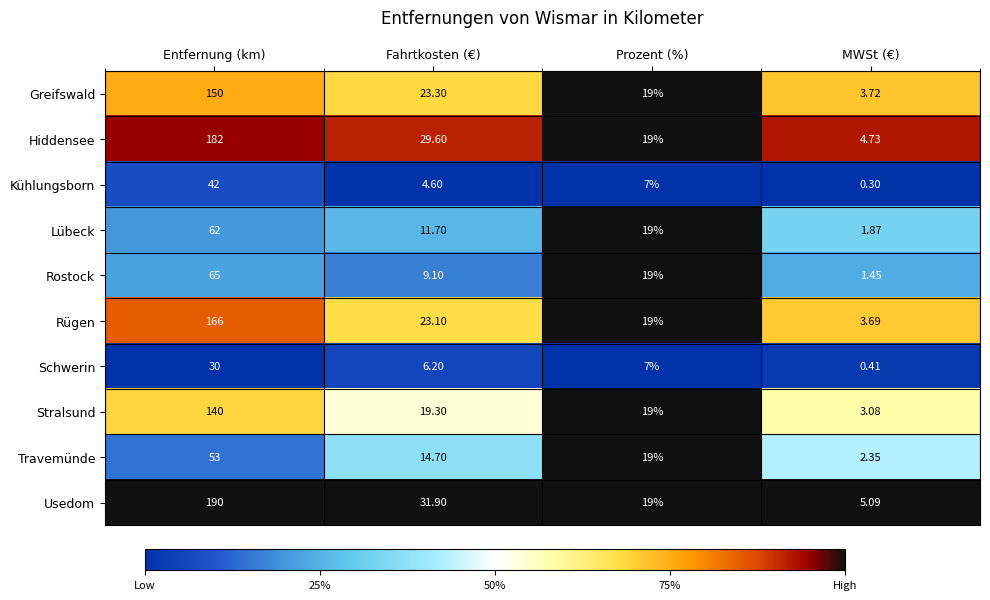

List the labels in order of Lübeck value, smallest first.

MWSt (€), Fahrtkosten (€), Prozent (%), Entfernung (km)